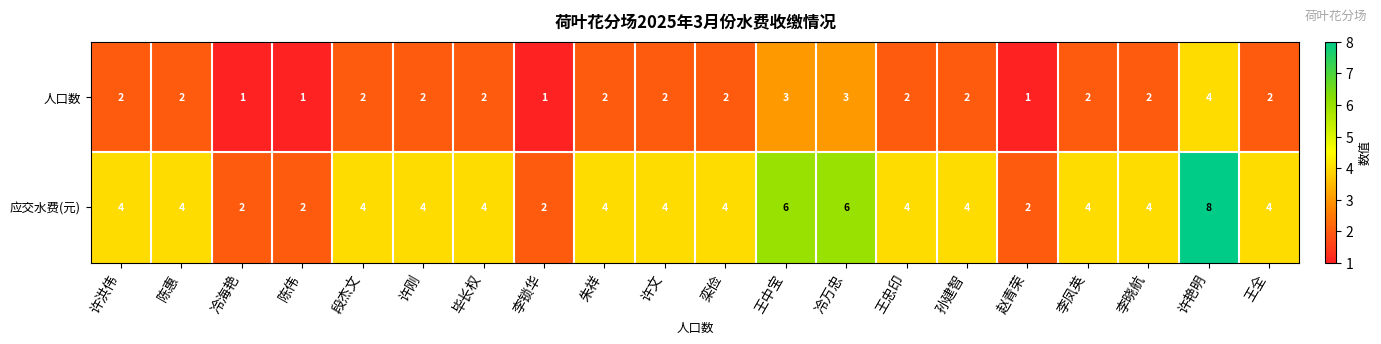

The 应交水费(元) series shows 3 at 冷海艳. True or false?

False